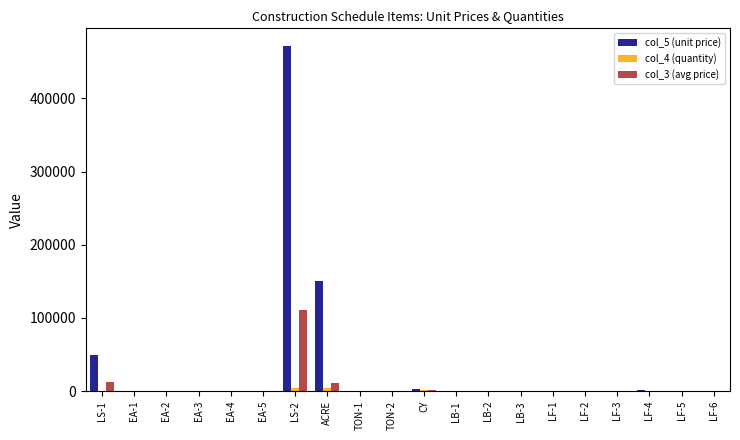

Which series has the largest total across all categories?

col_5 (unit price)